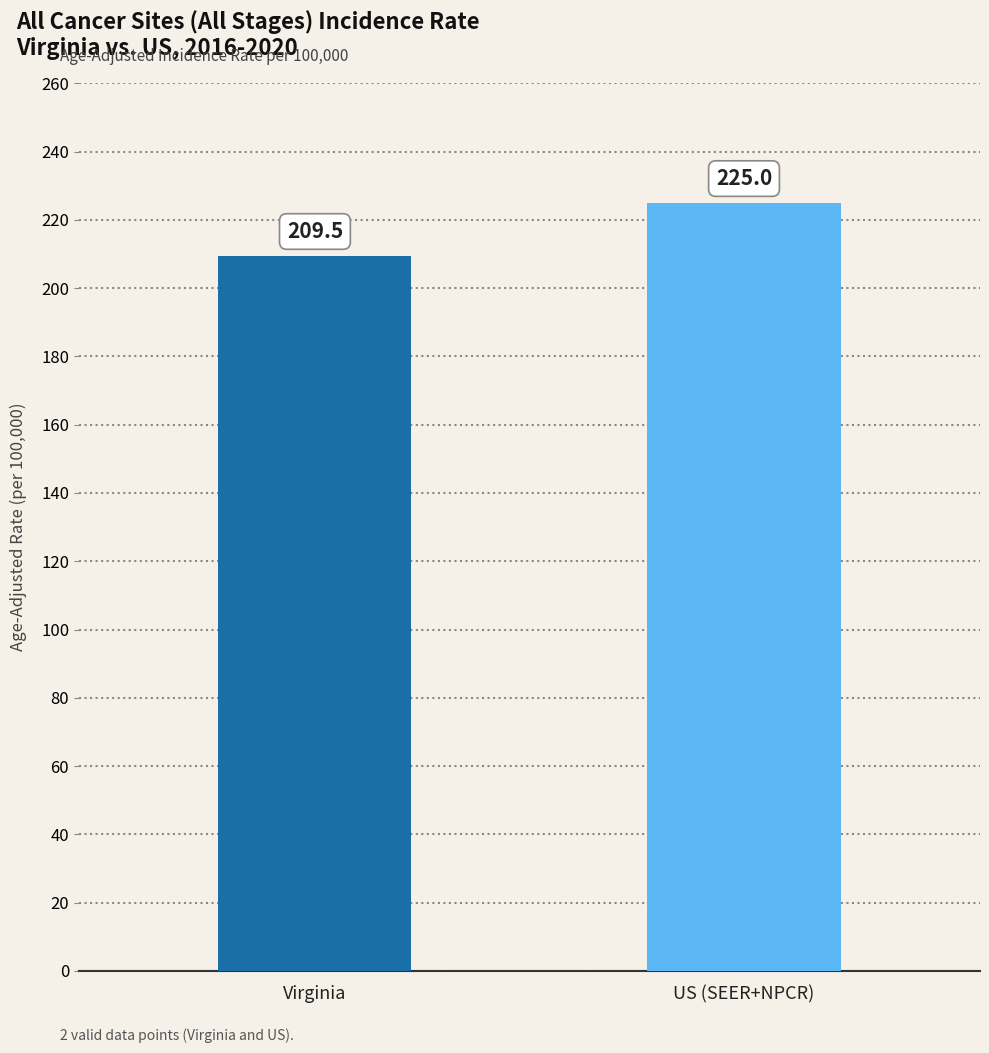

Rank the categories by value from lowest to highest.

Virginia, US (SEER+NPCR)